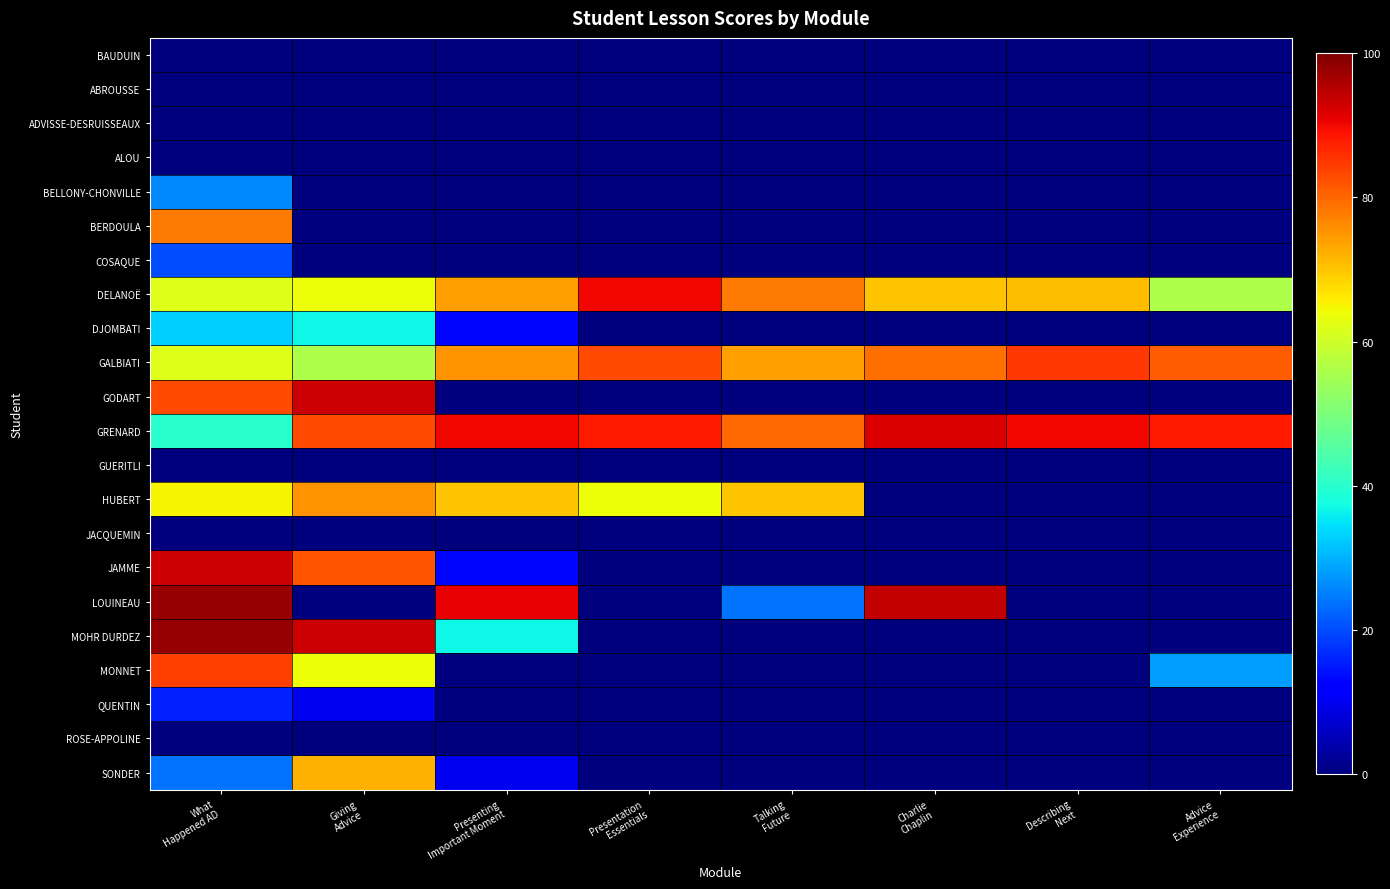

Count the number of data series in this chart.

22